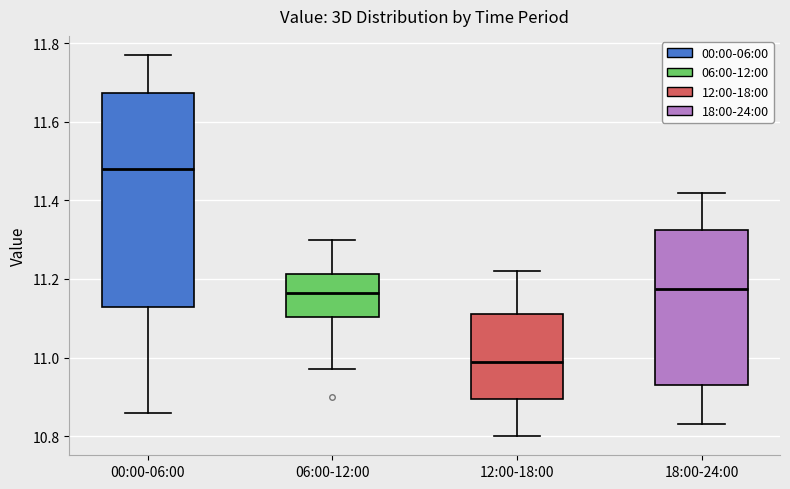

Which box has the highest median line?

00:00-06:00